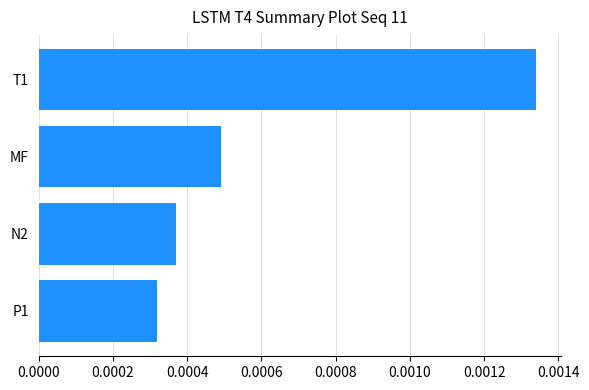

Which has a higher value, P1 or N2?

N2